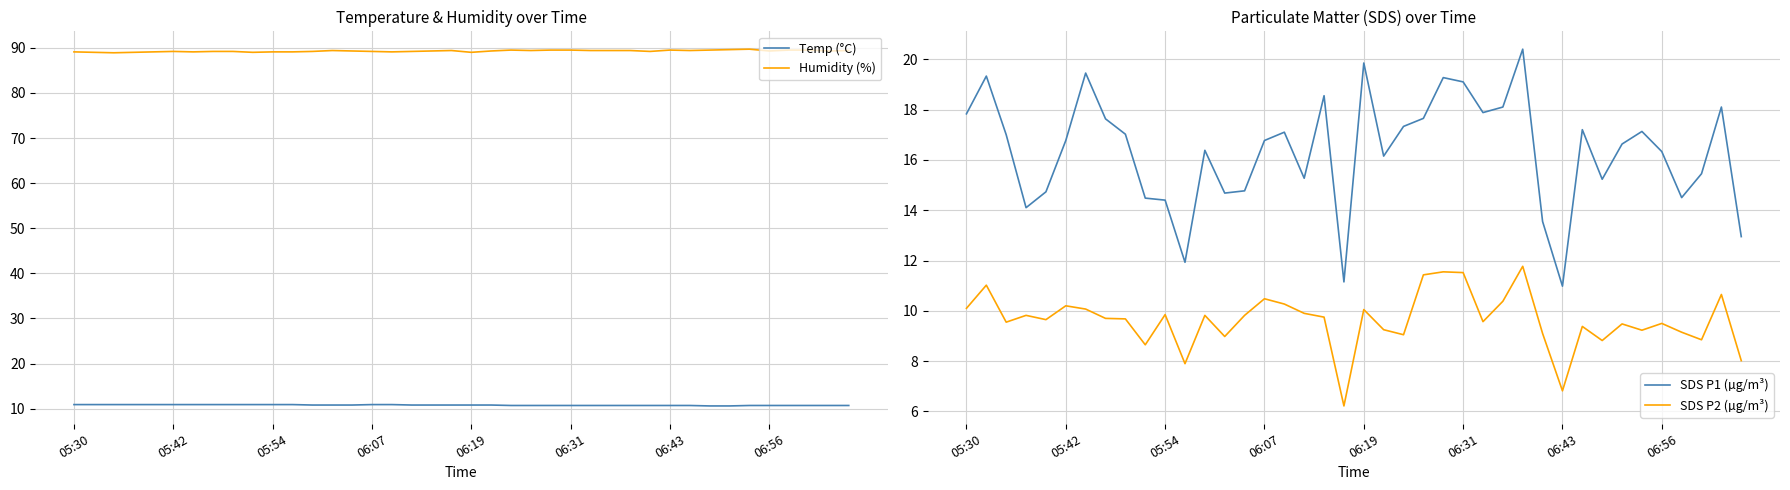

True or false: SDS P1 (µg/m³) and SDS P2 (µg/m³) intersect in this chart.

False